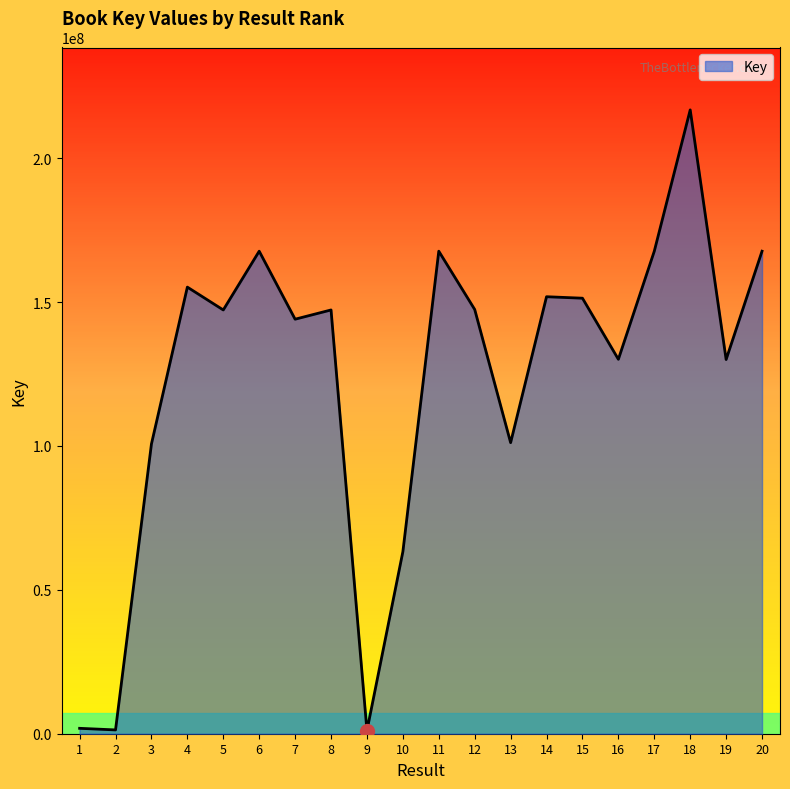

Is it true that the value at 3 is 63207142?

False